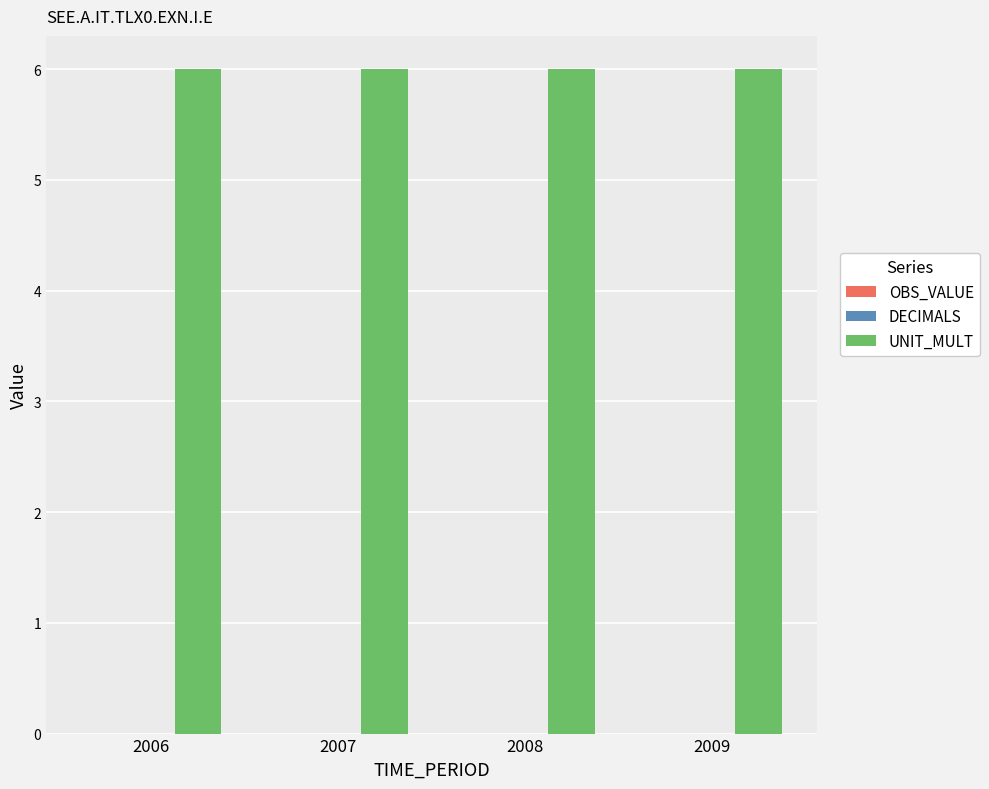

How many groups of bars are there?

4